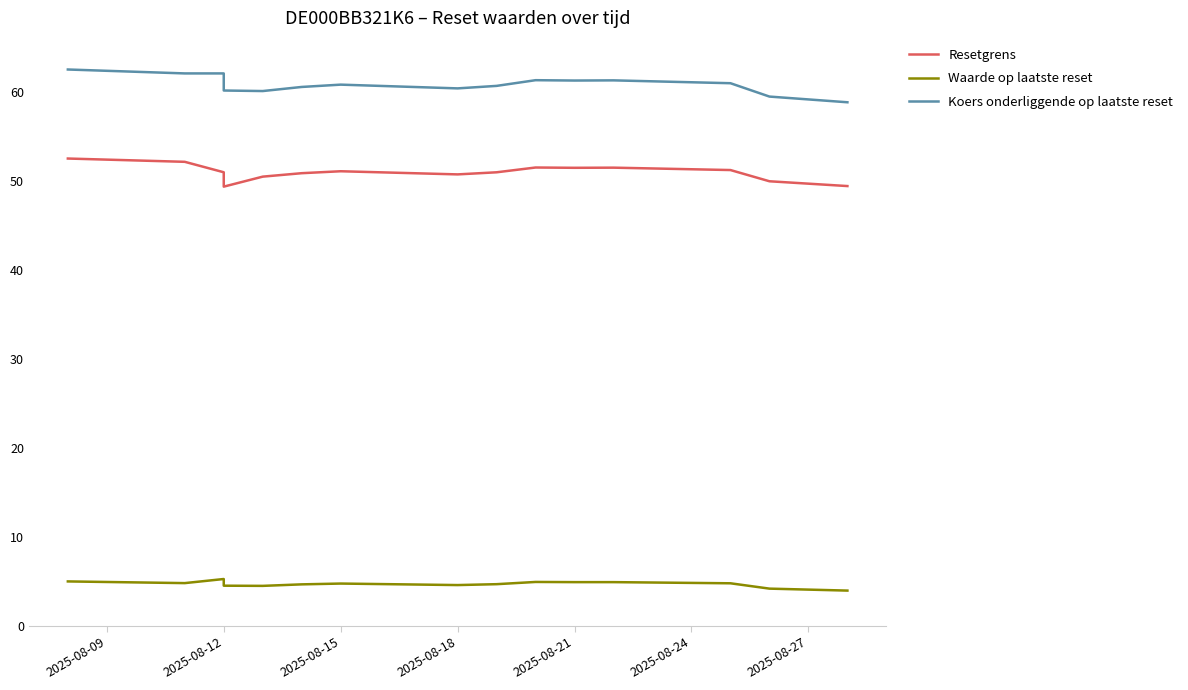

At which label does Waarde op laatste reset first exceed 4?

2025-08-09